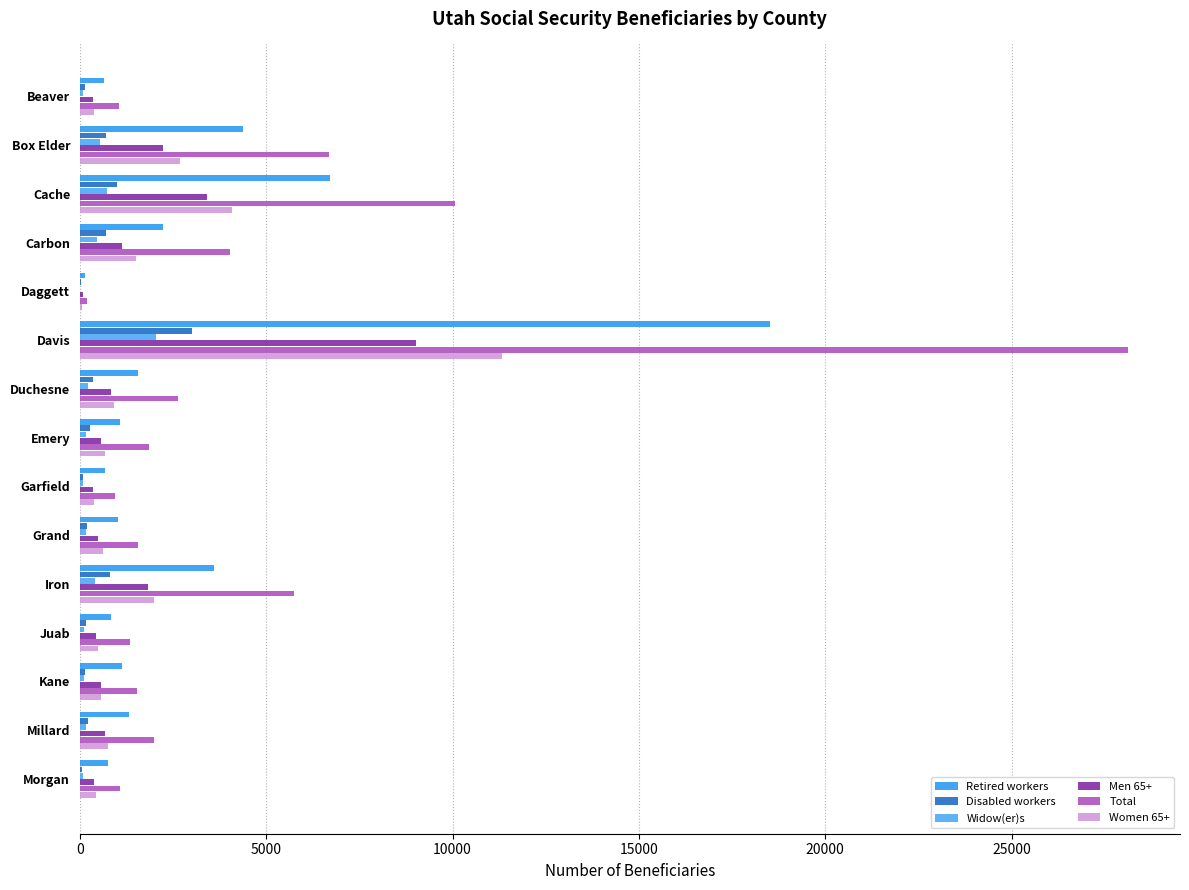

Count the number of data series in this chart.

6